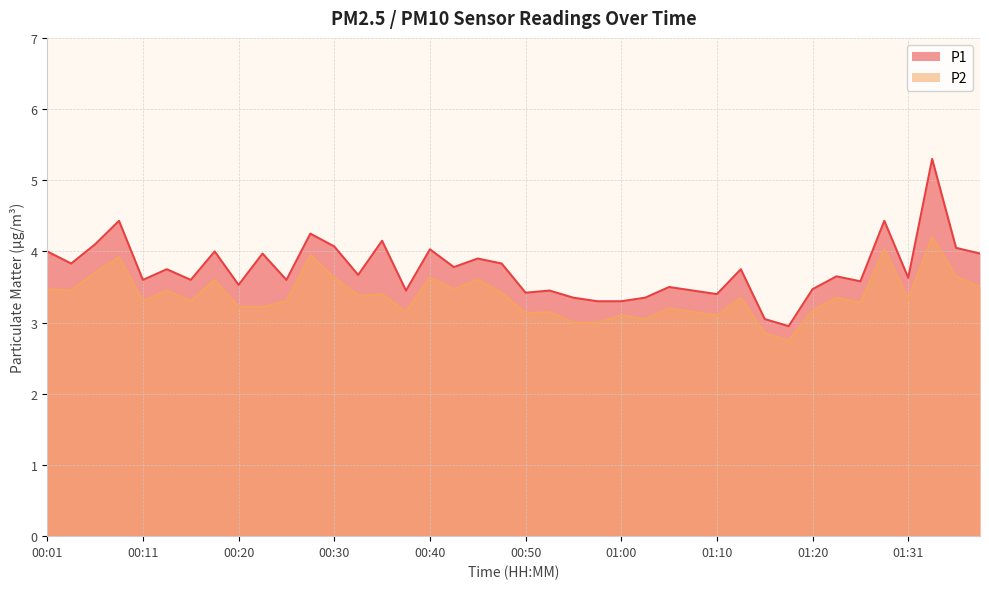

True or false: P1 and P2 cross at least once.

False